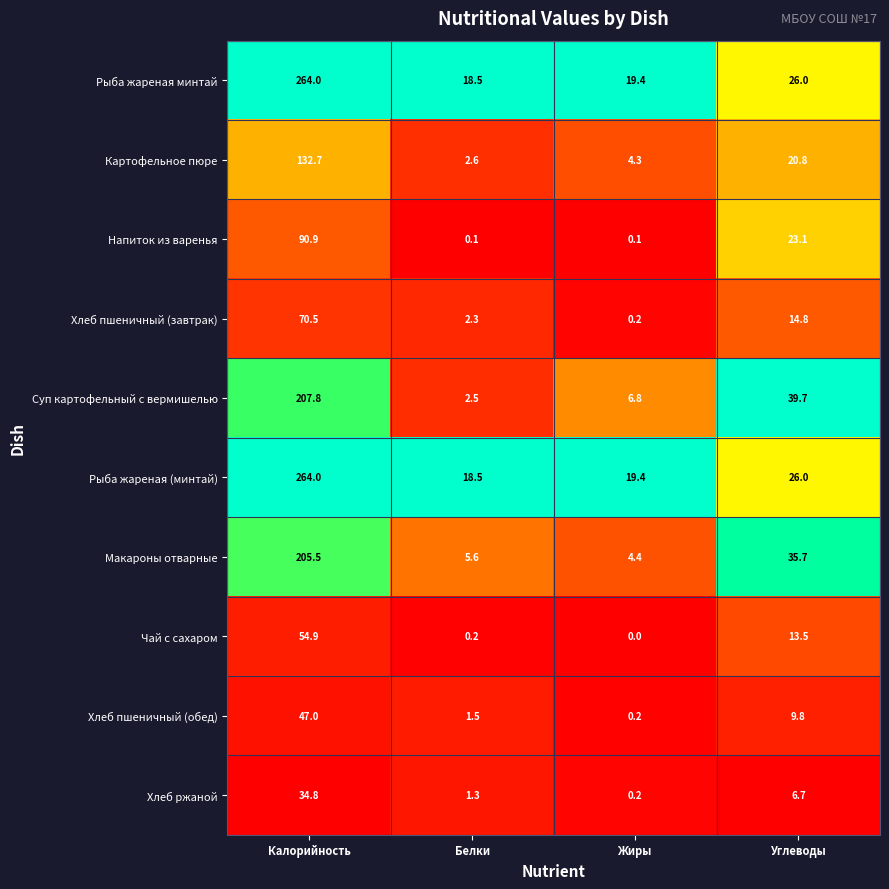

How many series are shown in this chart?

10